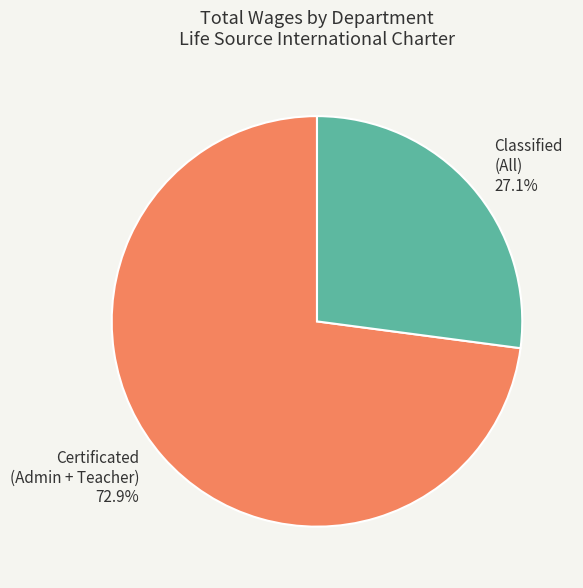

Combined, what portion of the pie is Certificated and Classified?

100.0%